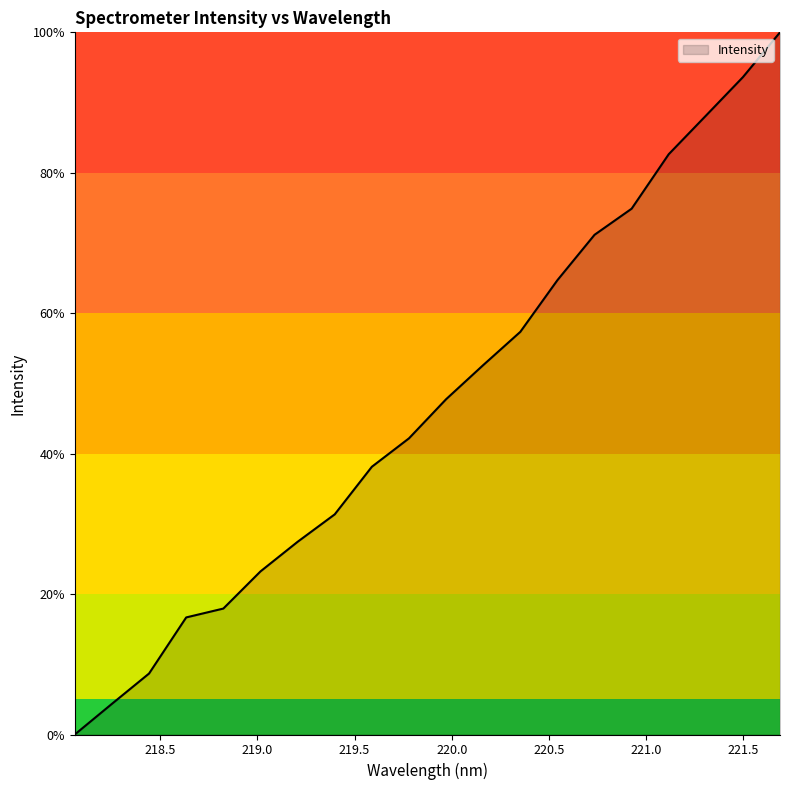

How many categories are shown in the chart?

20